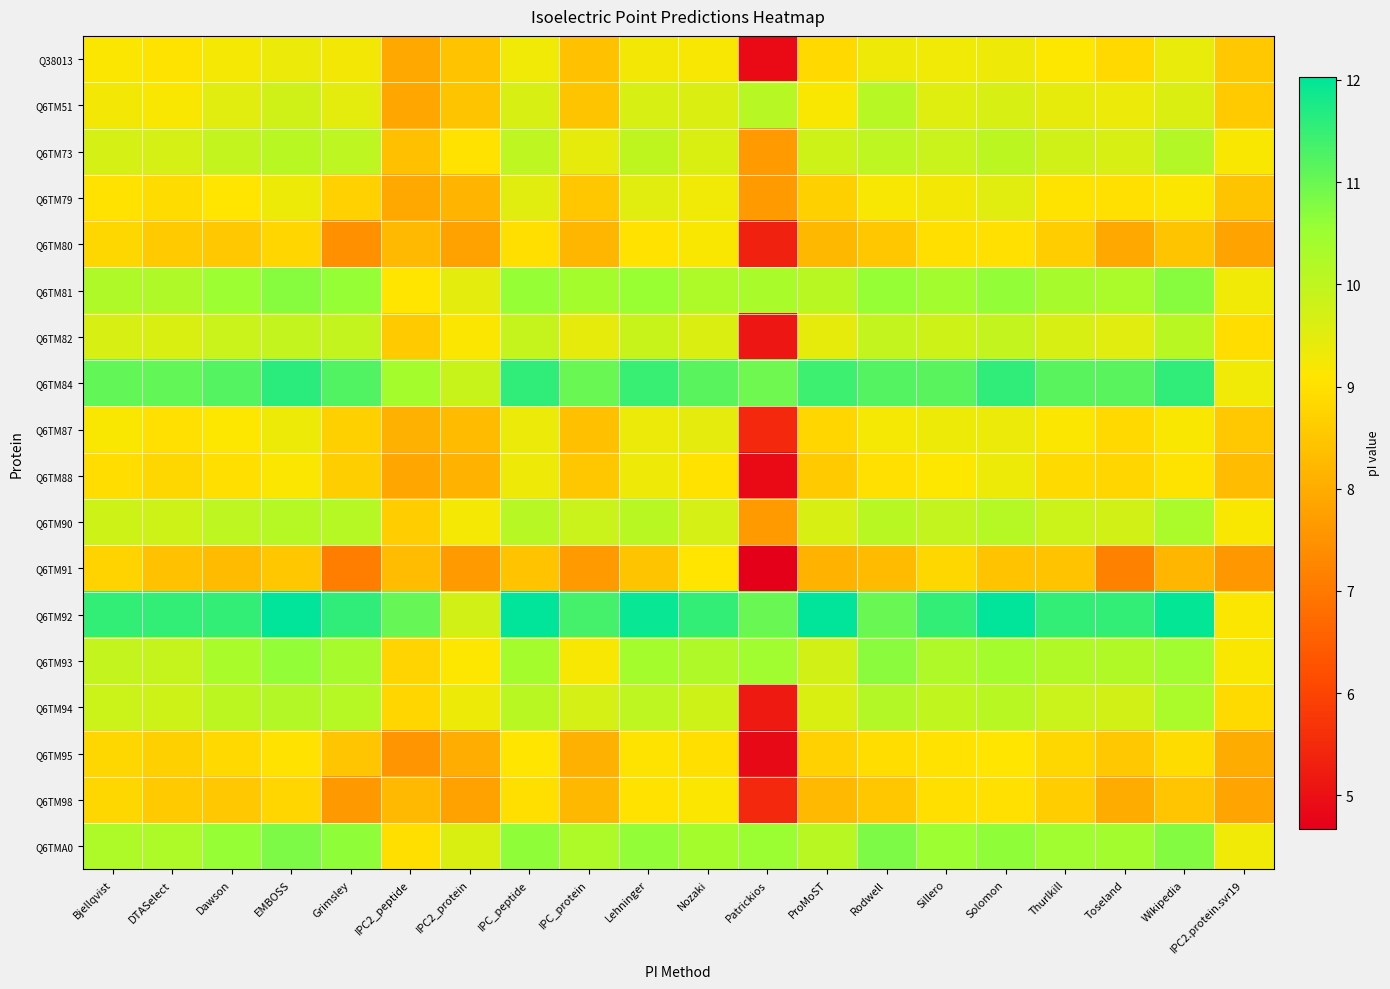

What is the total value across all series at IPC2_protein?

157.4